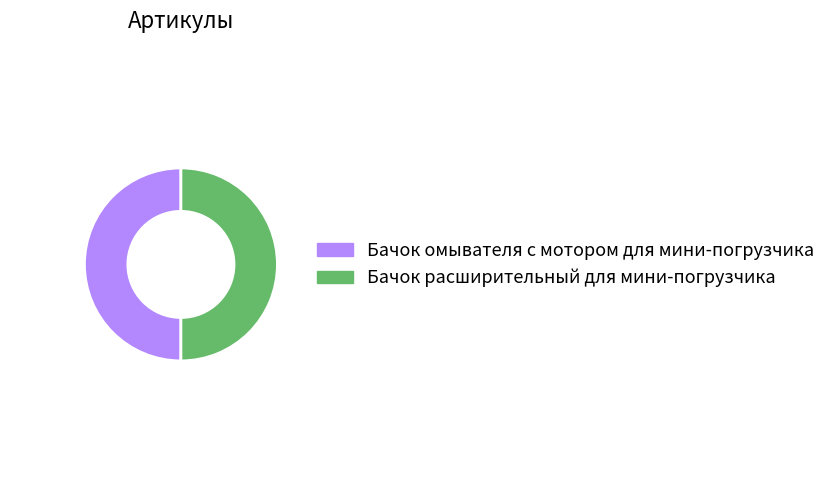

Is it true that Бачок расширительный для мини-погрузчика is 64% of the pie?

False